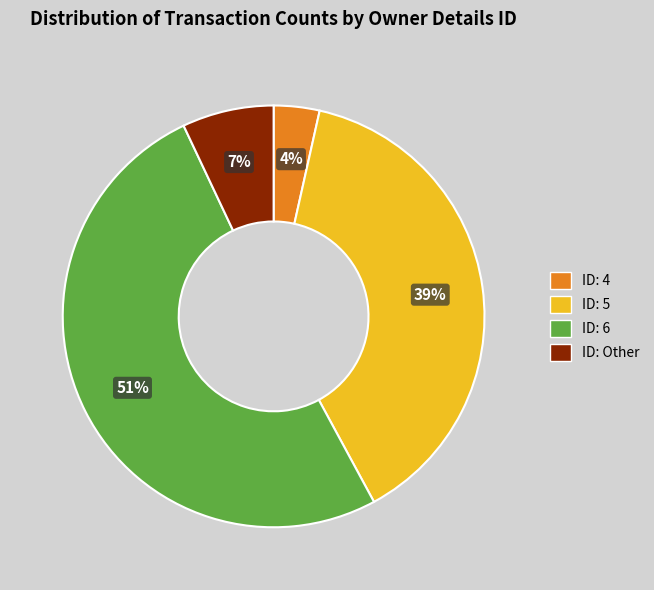

Which category has the biggest portion of the pie?

ID: 6